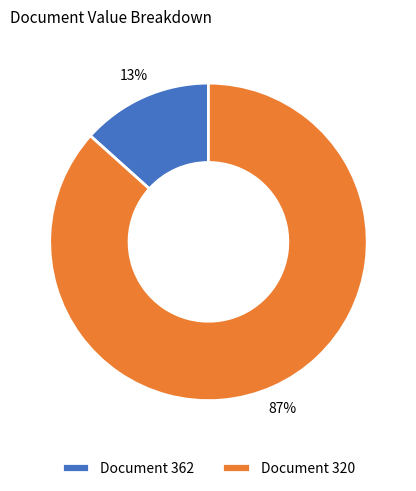

Count the number of slices in the pie.

2